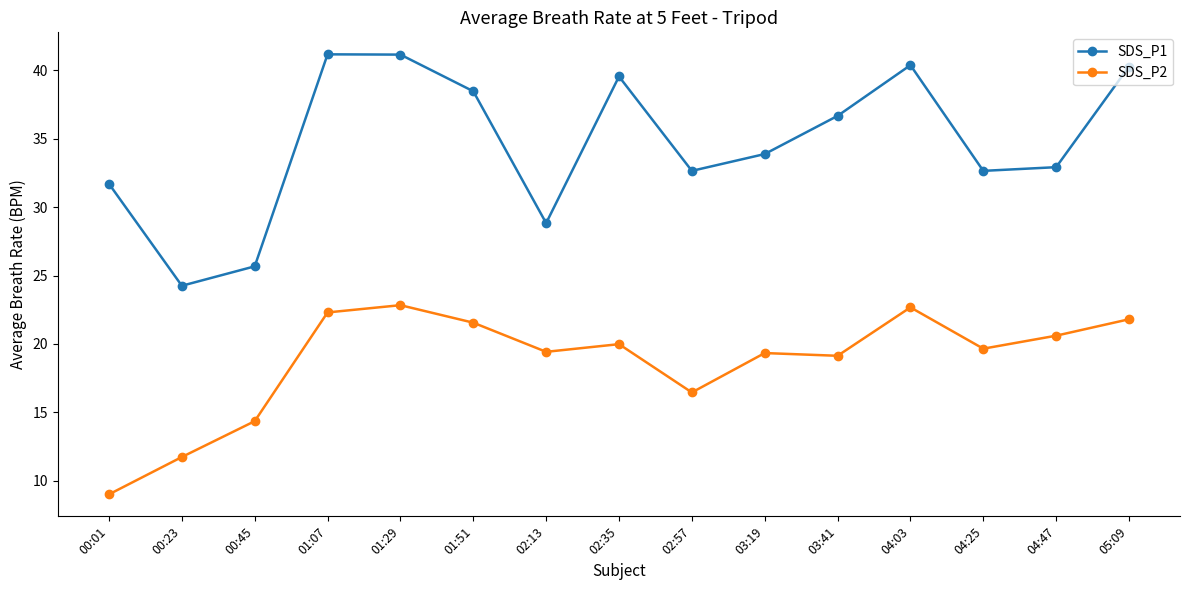

What is the difference between the maximum and second lowest values in the SDS_P2 series?

11.1